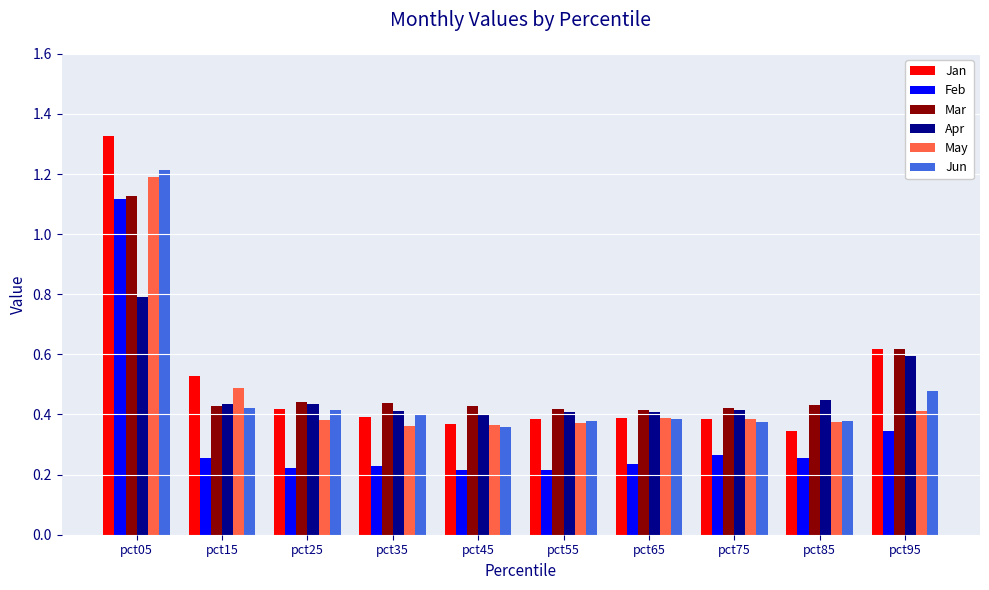

What is the value of the Jun bar at the 1st from the left?

1.2